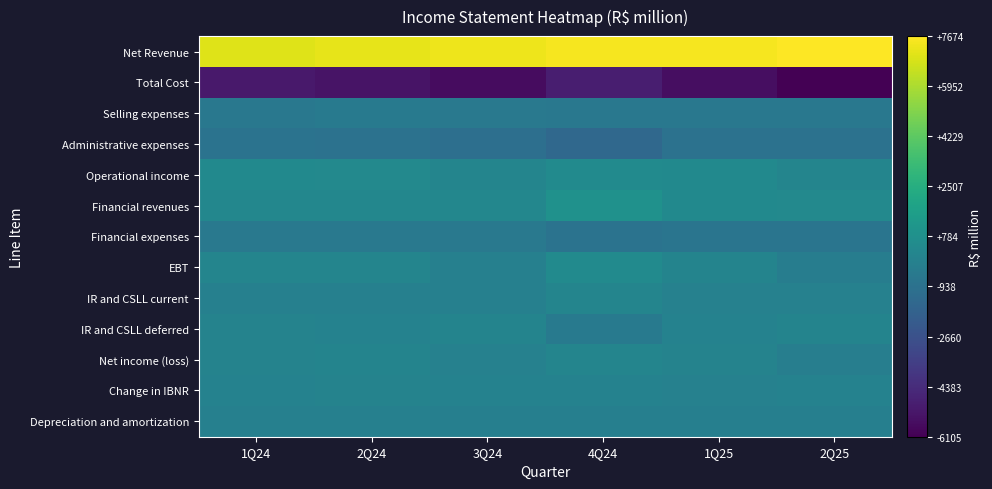

Reading left to right, transcribe all the data shown in this chart.

Net Revenue: 1Q24=6991.4	2Q24=7150.4	3Q24=7337.8	4Q24=7472.4	1Q25=7499.5	2Q25=7674.0
Total Cost: 1Q24=-5172.5	2Q24=-5388.8	3Q24=-5625.5	4Q24=-4943.7	1Q25=-5619.6	2Q25=-6105.3
Selling expenses: 1Q24=-563.4	2Q24=-507.3	3Q24=-516.1	4Q24=-564.3	1Q25=-566.9	2Q25=-573.8
Administrative expenses: 1Q24=-855.1	2Q24=-900.0	3Q24=-1065.0	4Q24=-1435.9	1Q25=-907.0	2Q25=-910.3
Operational income: 1Q24=413.6	2Q24=380.8	3Q24=169.9	4Q24=493.4	1Q25=433.2	2Q25=151.1
Financial revenues: 1Q24=275.6	2Q24=291.2	3Q24=293.6	4Q24=851.2	1Q25=431.6	2Q25=357.6
Financial expenses: 1Q24=-531.8	2Q24=-522.6	3Q24=-555.3	4Q24=-880.2	1Q25=-743.0	2Q25=-774.8
EBT: 1Q24=157.4	2Q24=149.4	3Q24=-91.8	4Q24=464.3	1Q25=121.7	2Q25=-266.1
IR and CSLL current: 1Q24=-109.0	2Q24=-84.5	3Q24=-89.7	4Q24=164.0	1Q25=-56.3	2Q25=-44.1
IR and CSLL deferred: 1Q24=35.0	2Q24=25.6	3Q24=110.2	4Q24=-460.5	1Q25=-11.1	2Q25=104.3
Net income (loss): 1Q24=83.3	2Q24=90.5	3Q24=-71.3	4Q24=167.8	1Q25=54.3	2Q25=-205.8
Change in IBNR: 1Q24=-1.0	2Q24=37.7	3Q24=-21.4	4Q24=23.0	1Q25=-24.0	2Q25=-1.3
Depreciation and amortization: 1Q24=-120.6	2Q24=-112.8	3Q24=-134.0	4Q24=-139.5	1Q25=-136.2	2Q25=-134.0